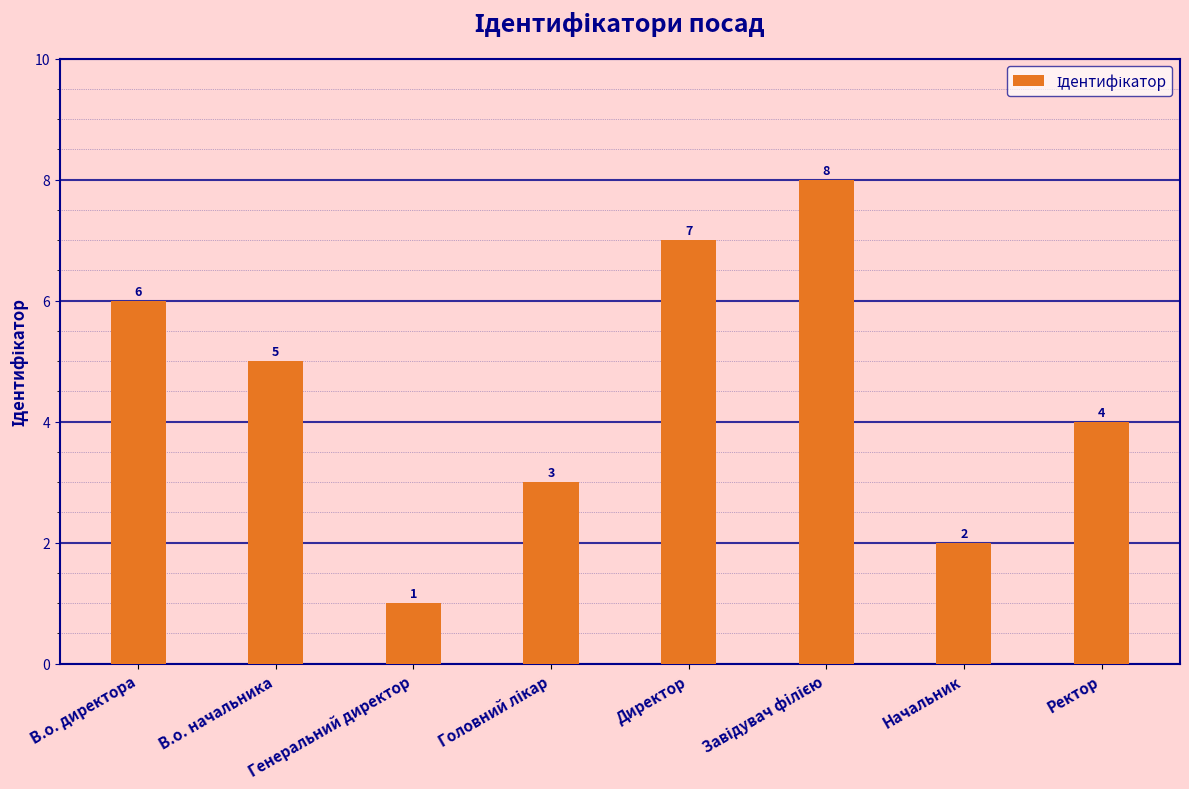

What is the label of the 5th bar from the left?

Директор